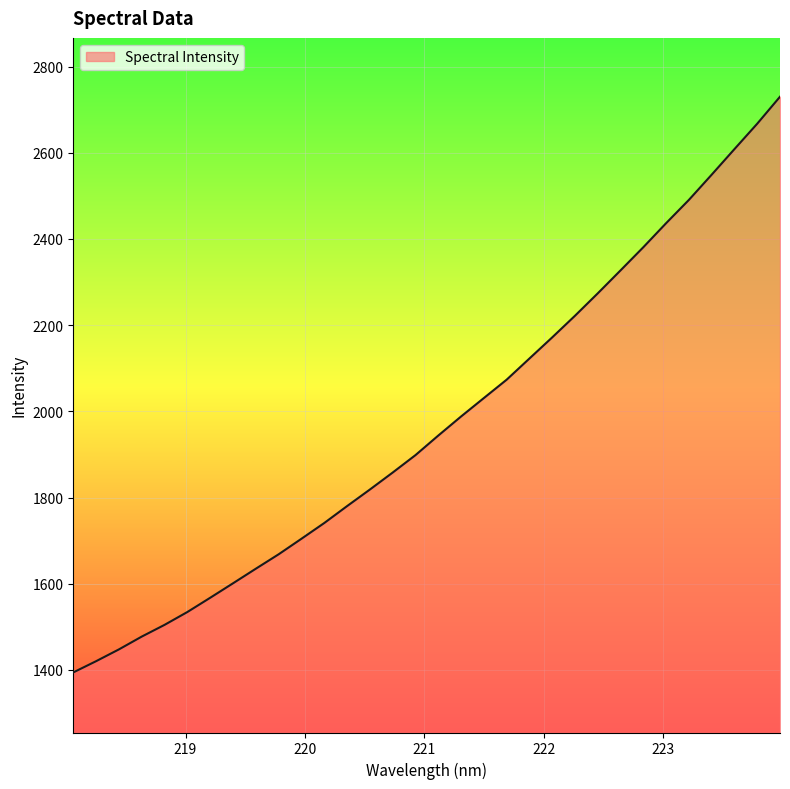

What is the difference between the maximum and minimum values?

1335.9